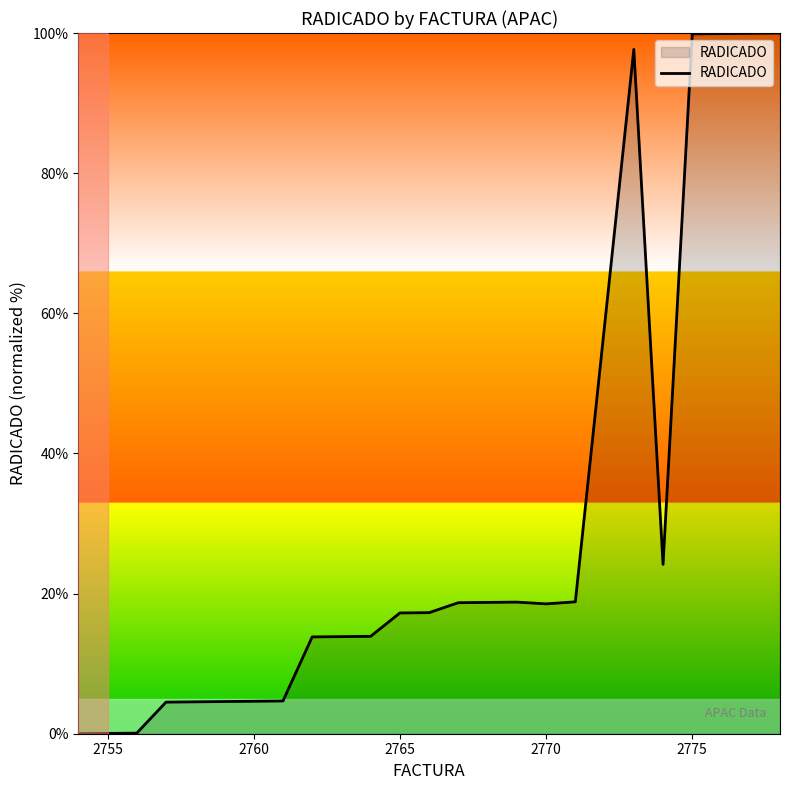

What is the maximum value shown in the chart?

100.0